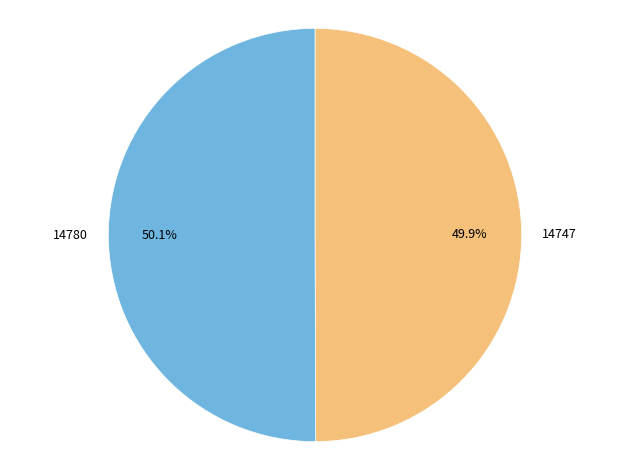

What is the ratio of the value at 14747 to the value at 14780?

1.0